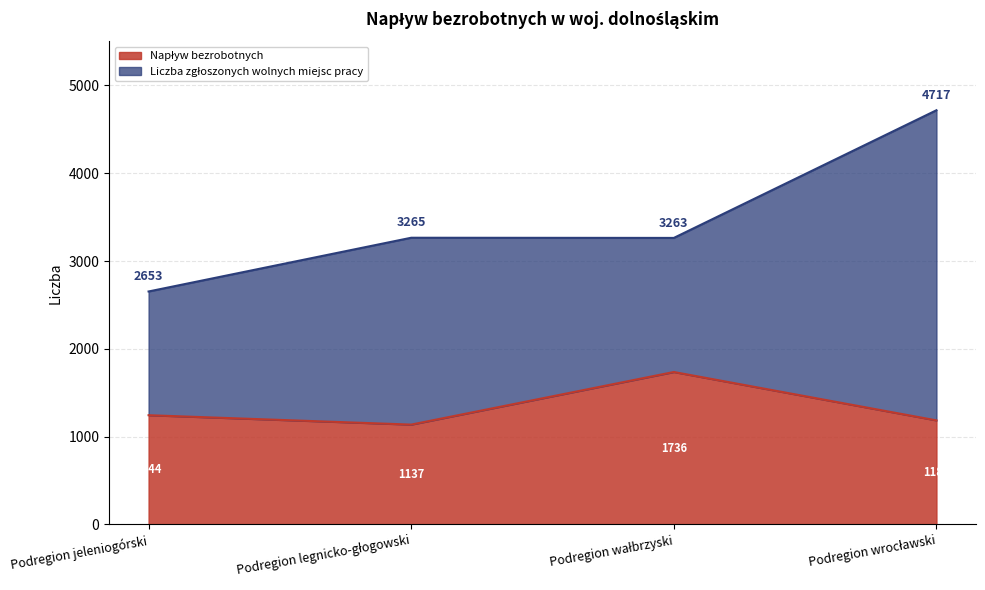

Which category has the lowest value across all series?

Podregion legnicko-głogowski